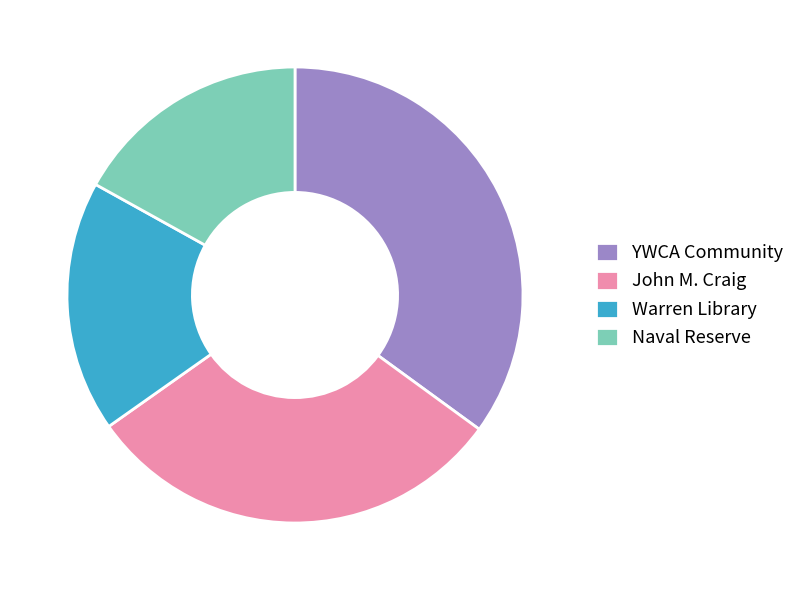

Count the number of slices in the pie.

4